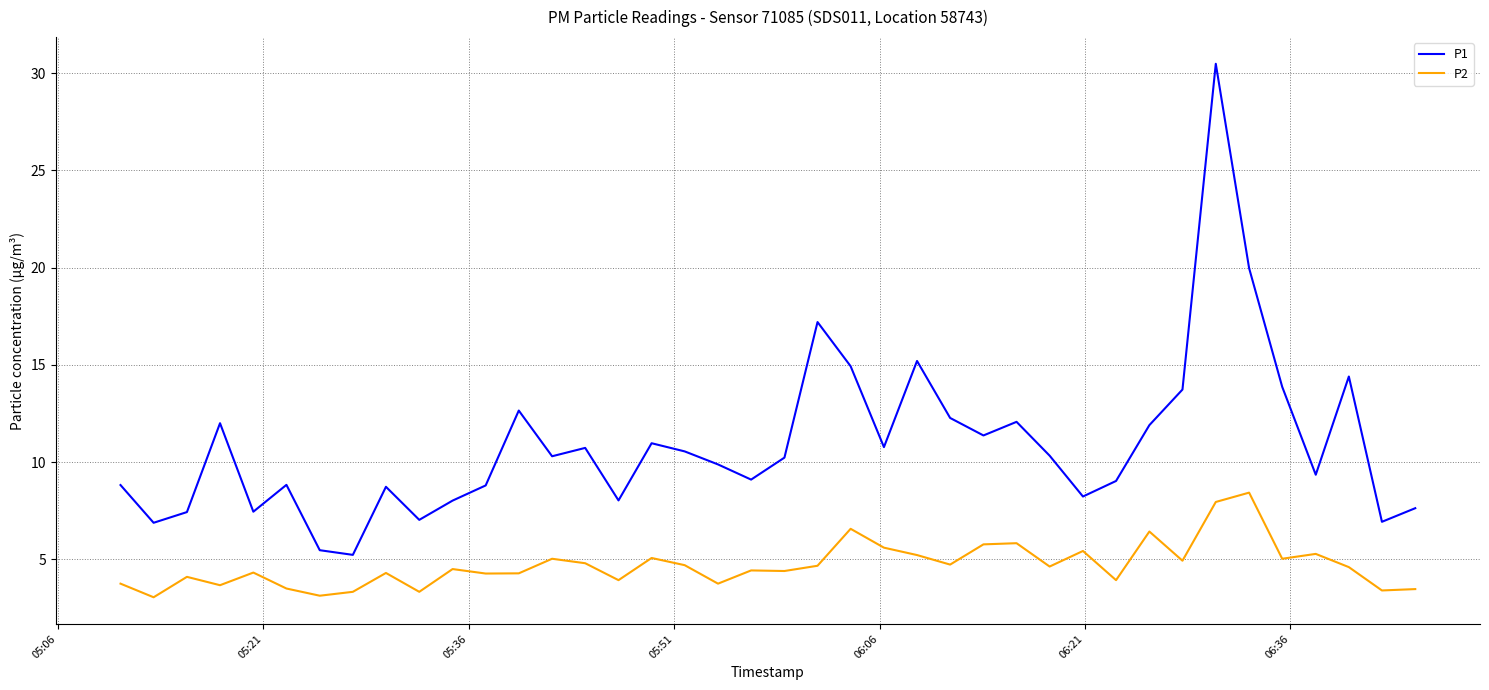

What is the difference between the maximum and minimum values in the P2 series?

5.4